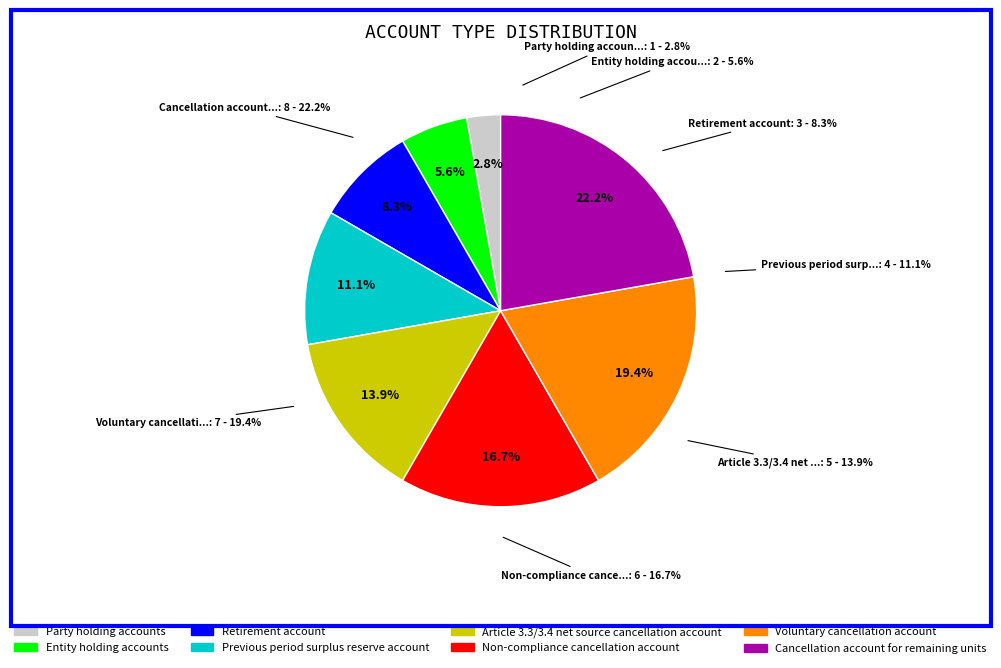

Combined, what portion of the pie is Entity holding accounts and Non-compliance cancellation account?

22.2%